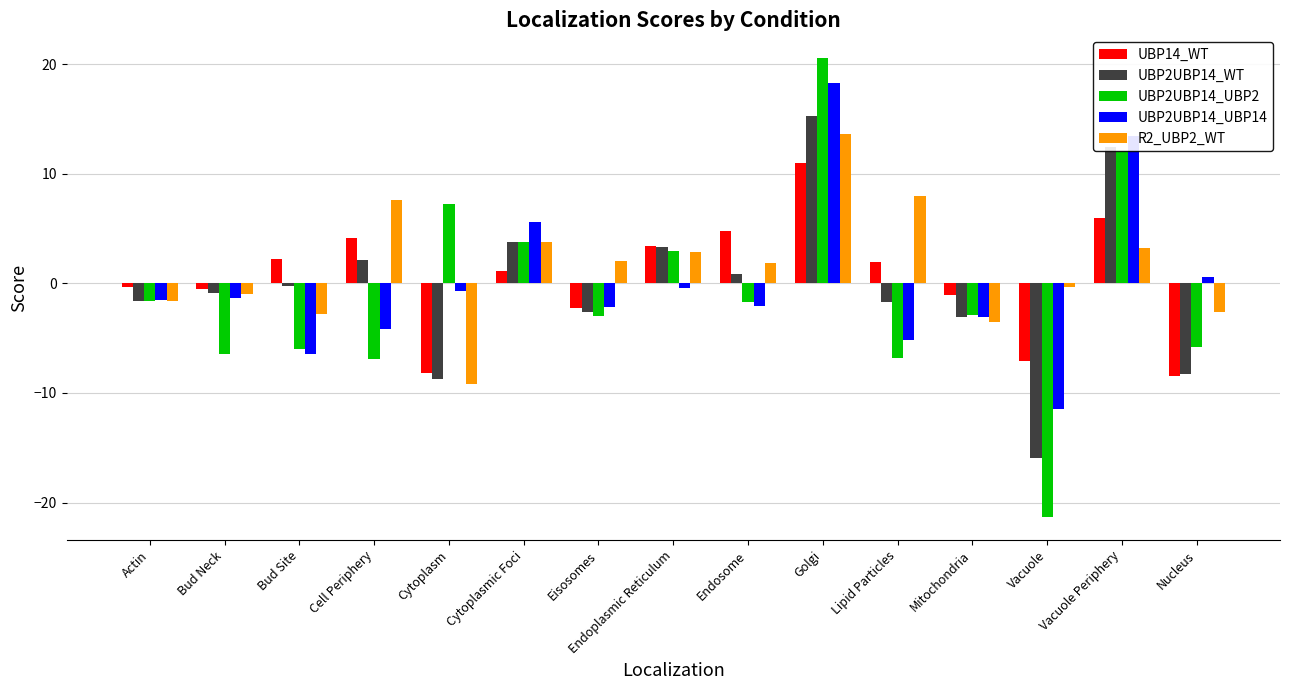

Between Mitochondria and Vacuole, which series saw the biggest shift?

UBP2UBP14_UBP2